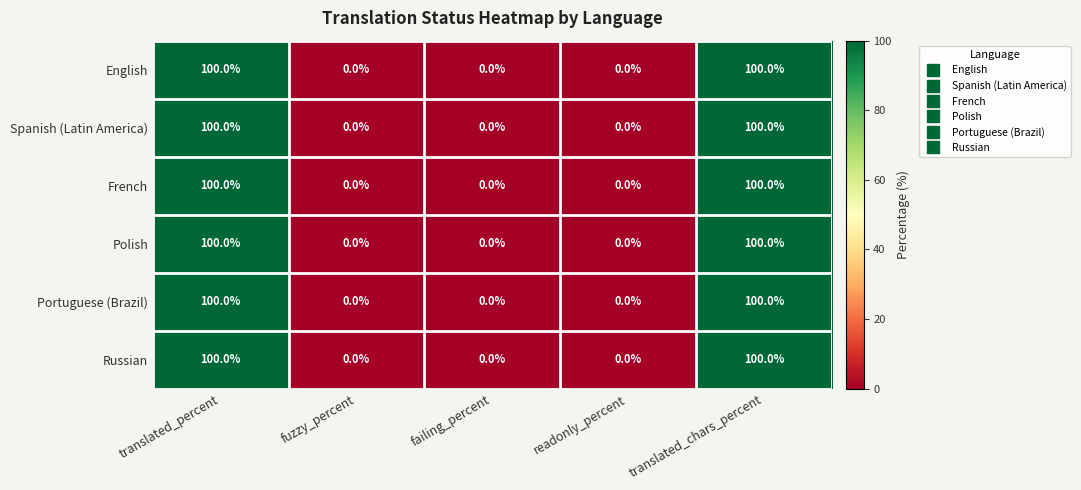

What is the difference between the maximum and second lowest values in the Portuguese (Brazil) series?

100